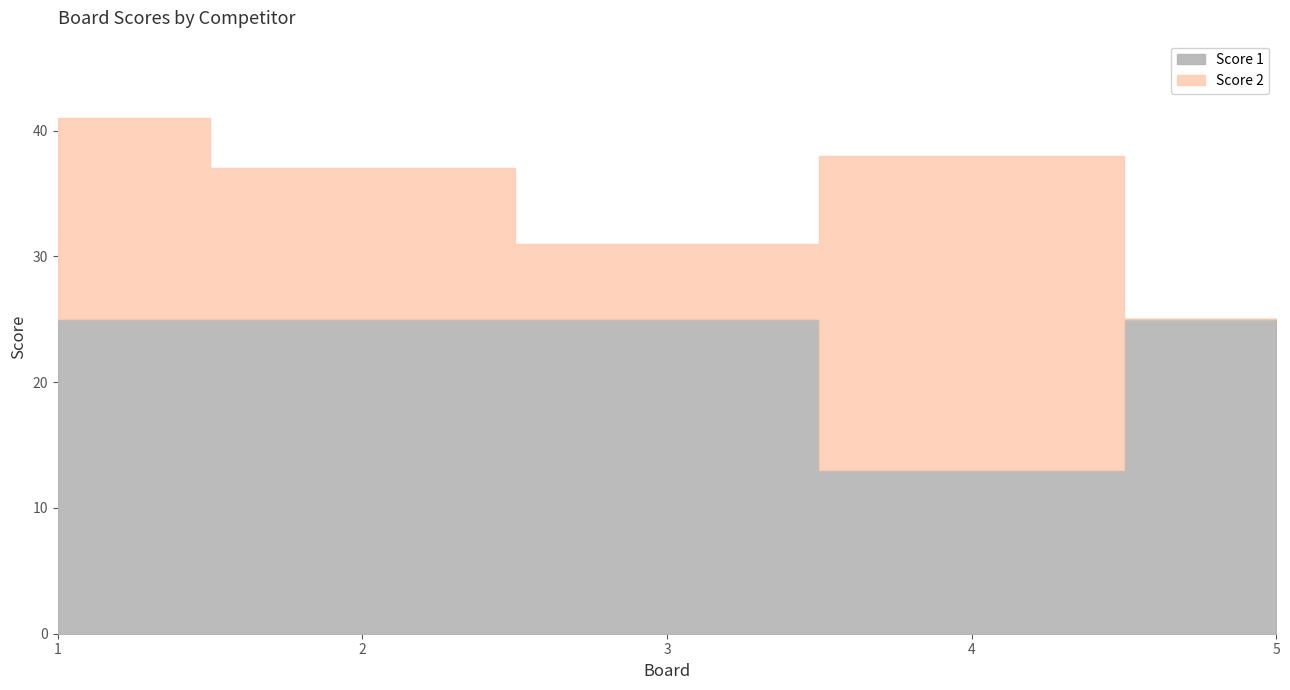

At how many categories does at least one series exceed 2?

5